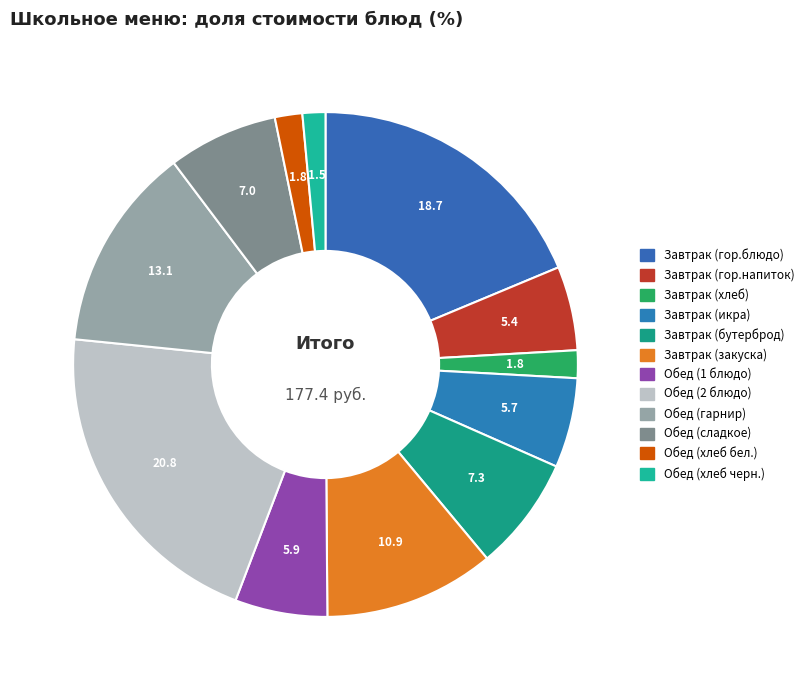

Rank the categories by value from lowest to highest.

Обед (хлеб черн.), Обед (хлеб бел.), Завтрак (хлеб), Завтрак (гор.напиток), Завтрак (икра), Обед (1 блюдо), Обед (сладкое), Завтрак (бутерброд), Завтрак (закуска), Обед (гарнир), Завтрак (гор.блюдо), Обед (2 блюдо)